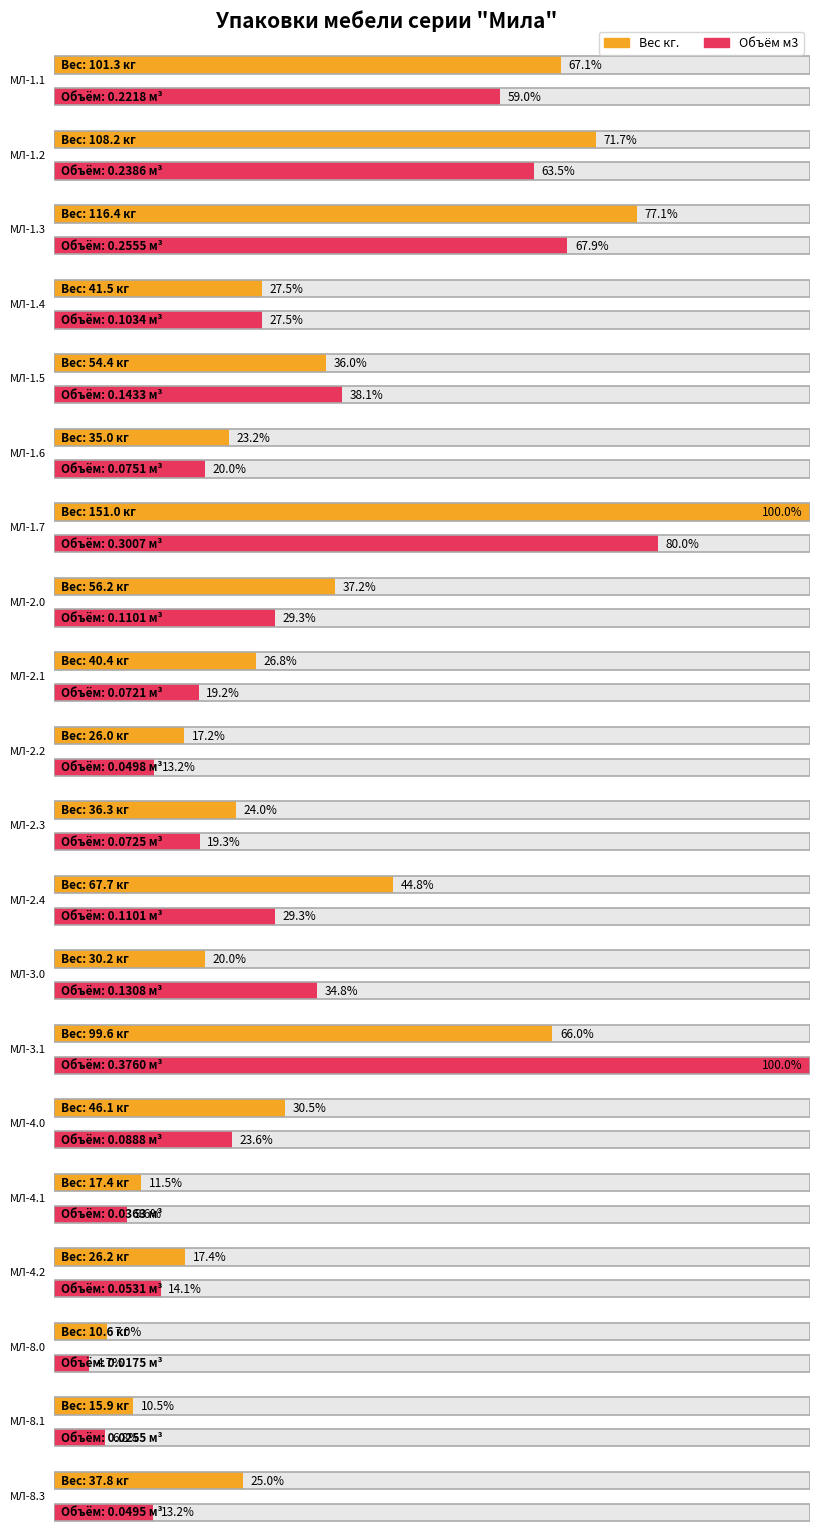

At how many categories does at least one series exceed 100?

4